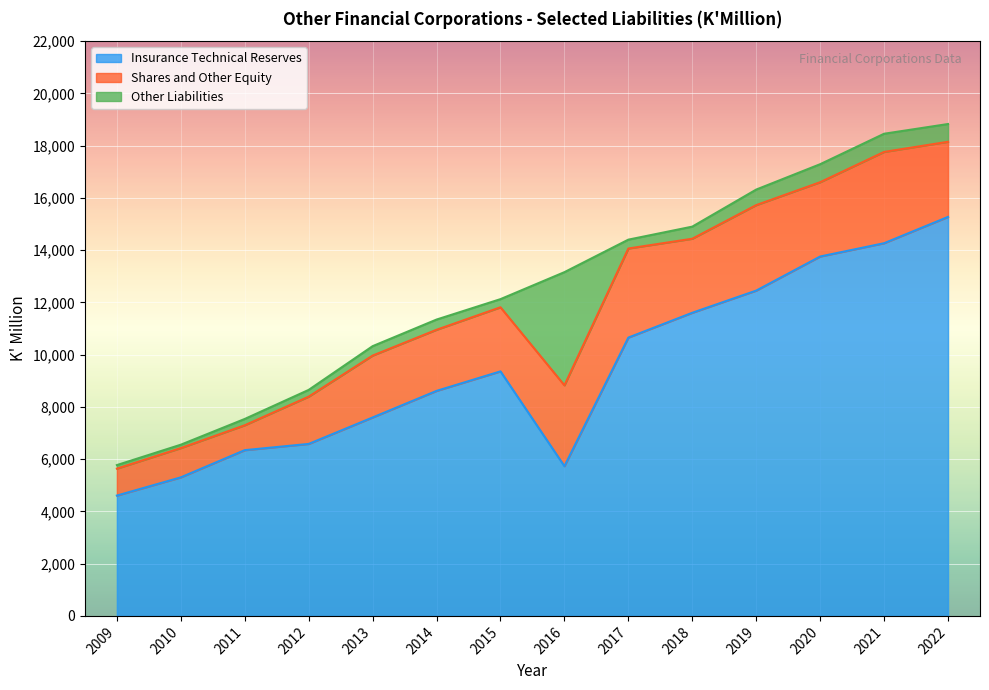

What is the difference between the maximum and minimum values in the Shares and Other Equity series?

2541.9